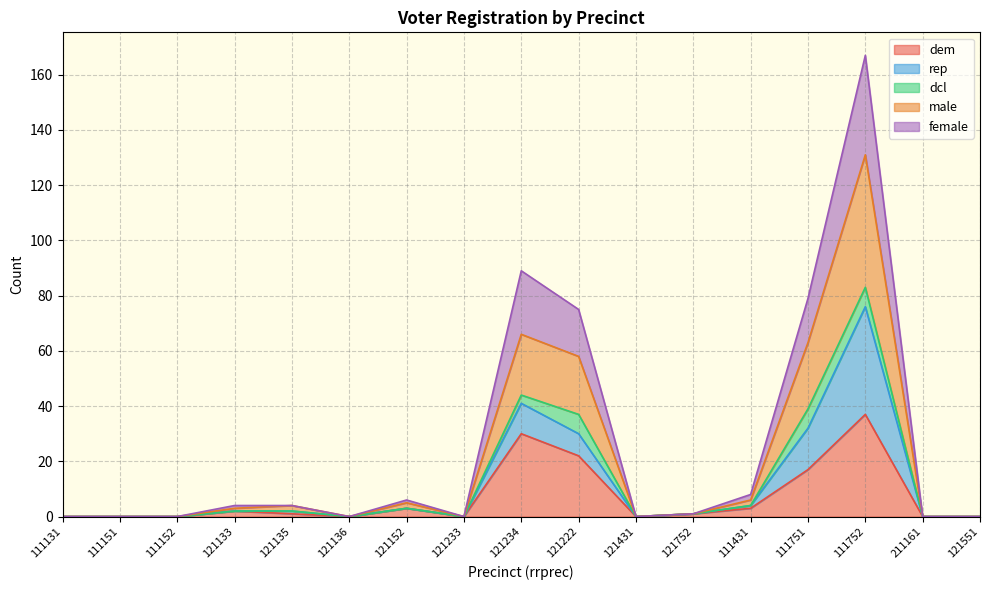

Is it true that female equals 105 at 121136?

False